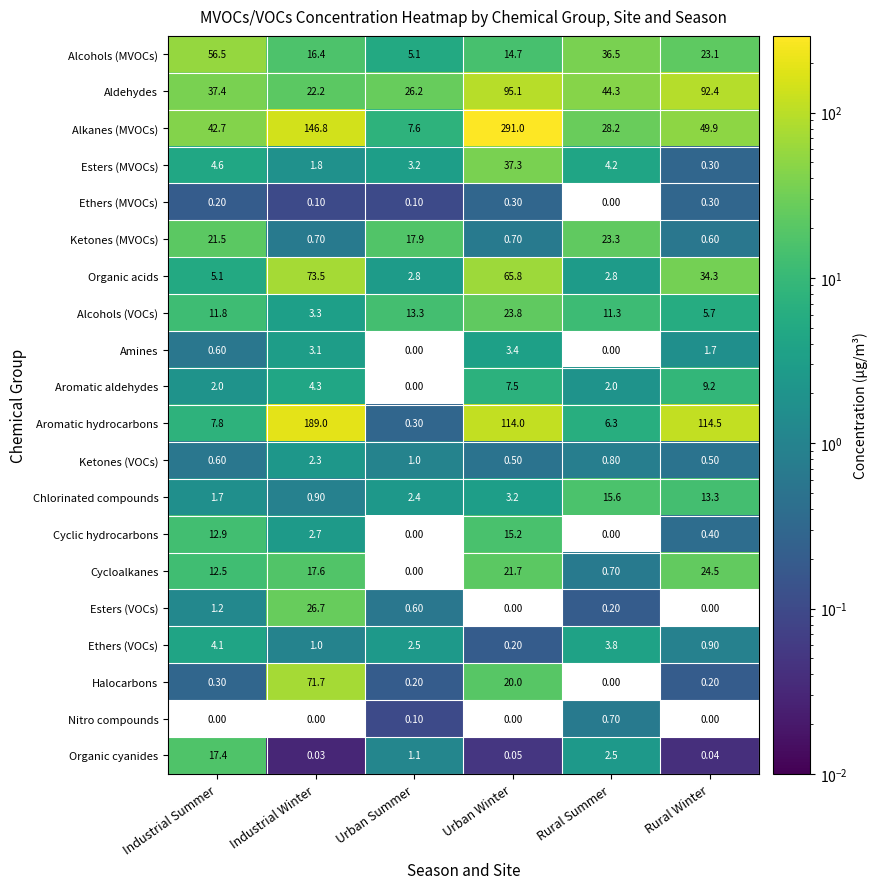

What is the spread (max minus min) of values at Rural Winter?

114.5